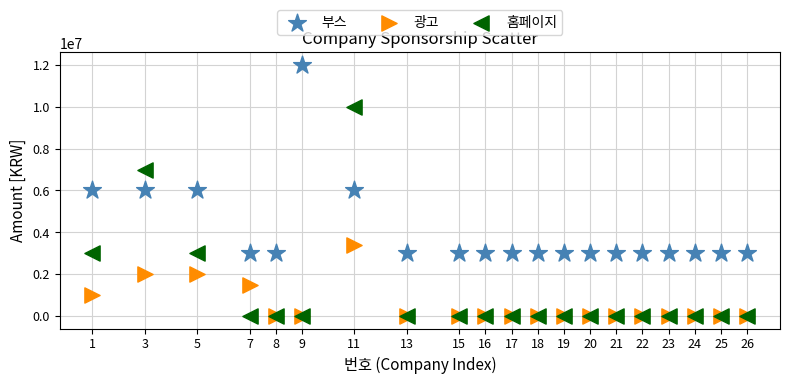

Which series has the largest Y range (max minus min)?

홈페이지